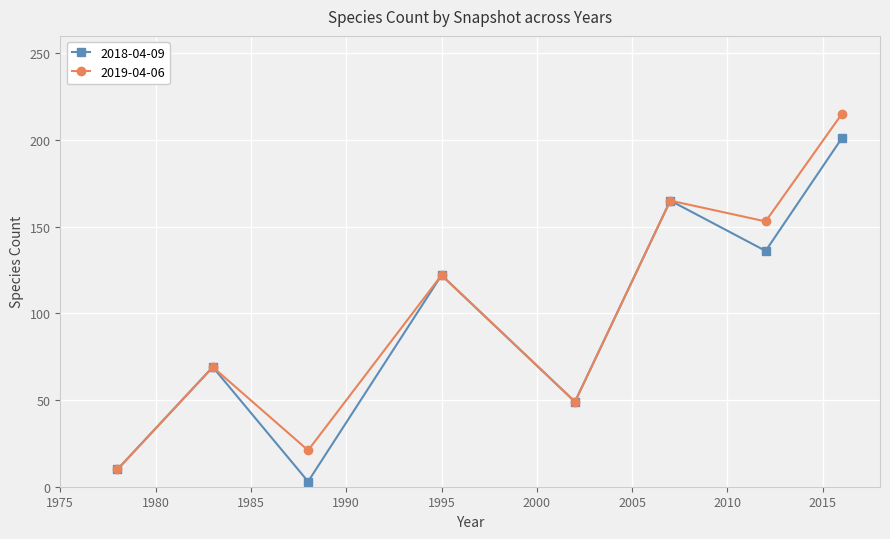

List the series in order of their peak value, lowest first.

2018-04-09, 2019-04-06